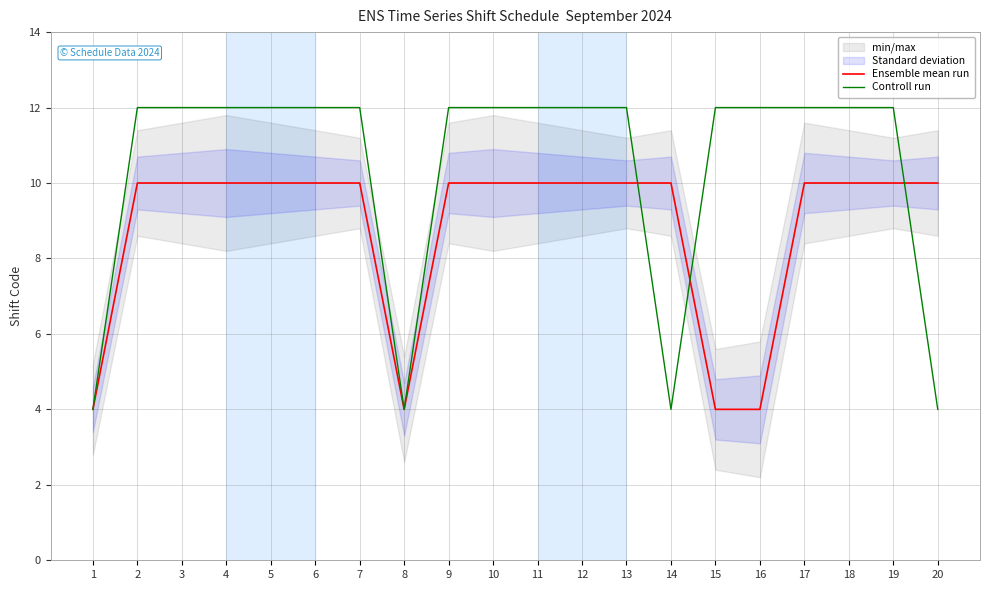

The value of Ensemble mean run at 16 is 4. True or false?

True